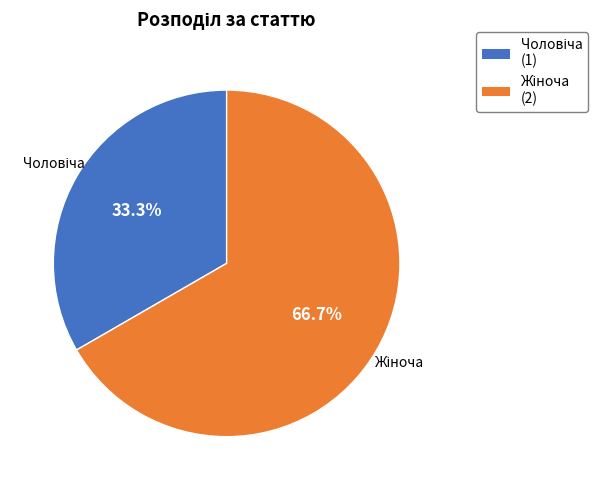

Count the number of slices in the pie.

2